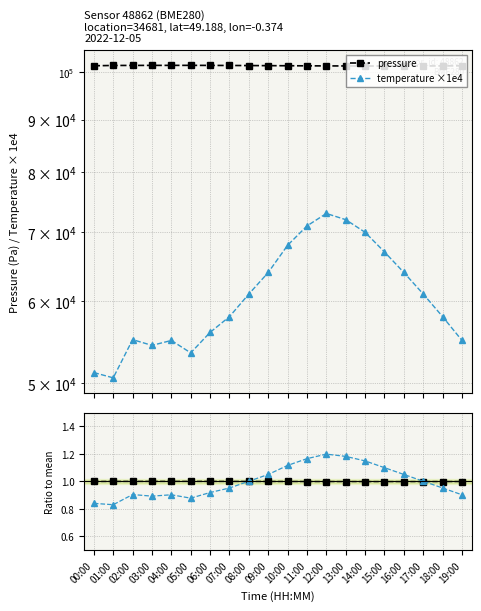

Read the pressure value at 09:00.

101500.0